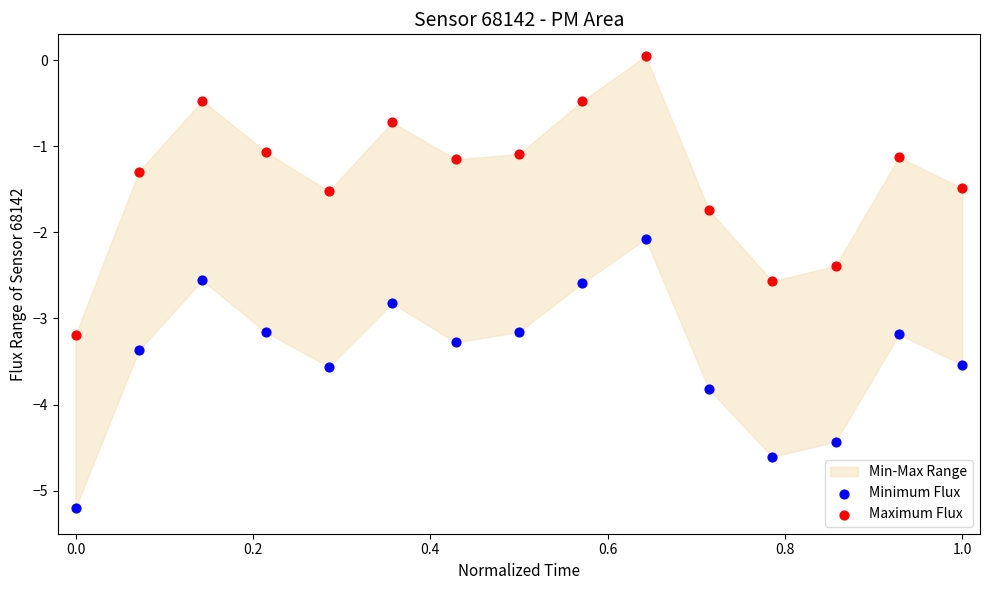

Which series contains the highest Y value?

Maximum Flux